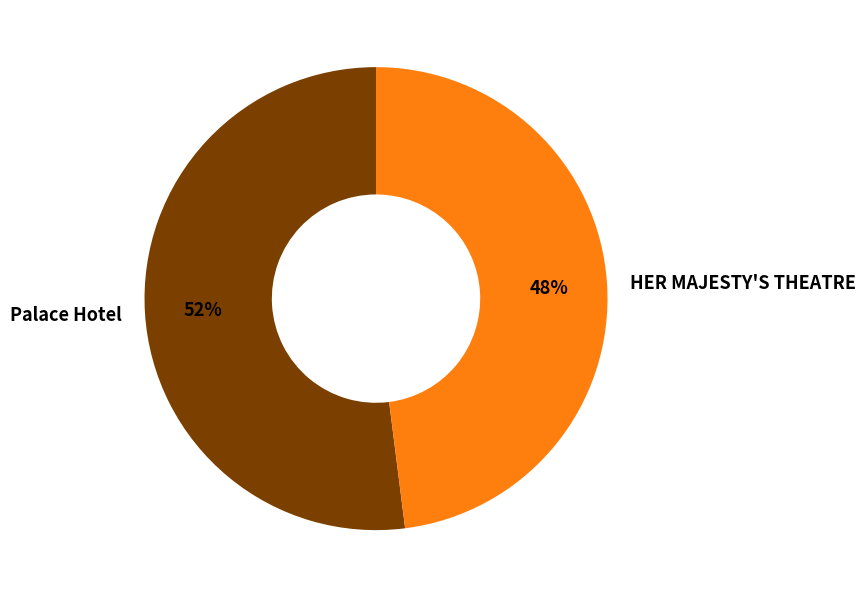

Combined, do HER MAJESTY'S THEATRE and Palace Hotel account for over 50%?

Yes